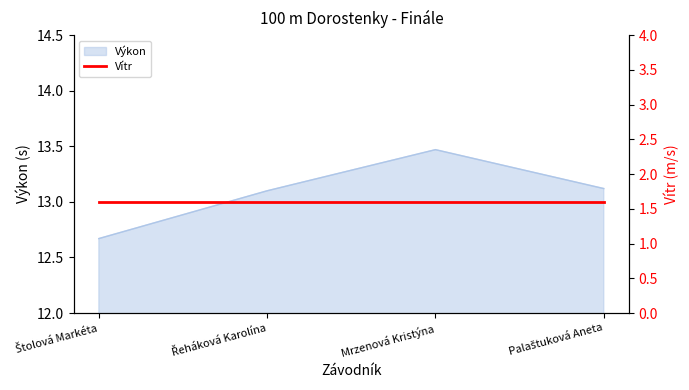

What position from the left is Palaštuková Aneta?

4